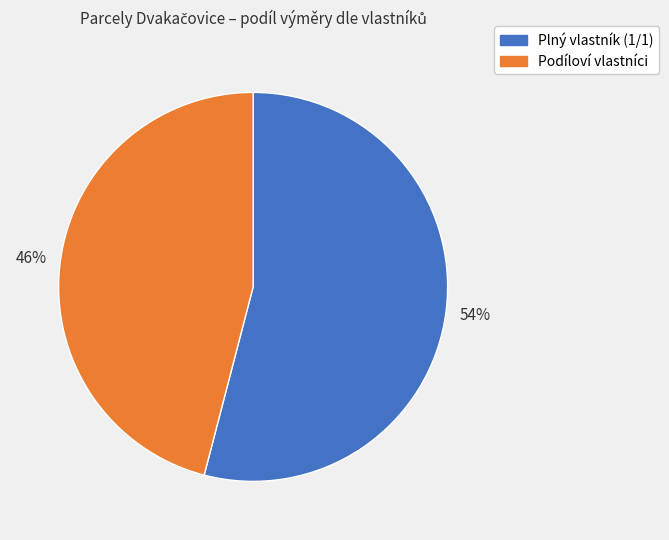

Count the number of slices in the pie.

2